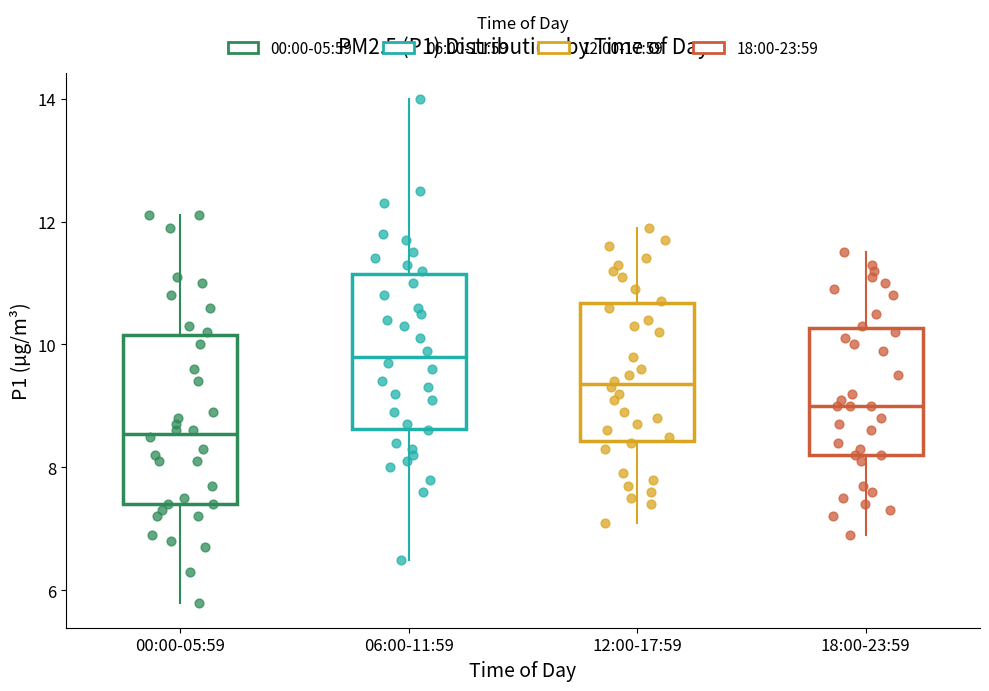

Which box's median line is the highest?

06:00-11:59